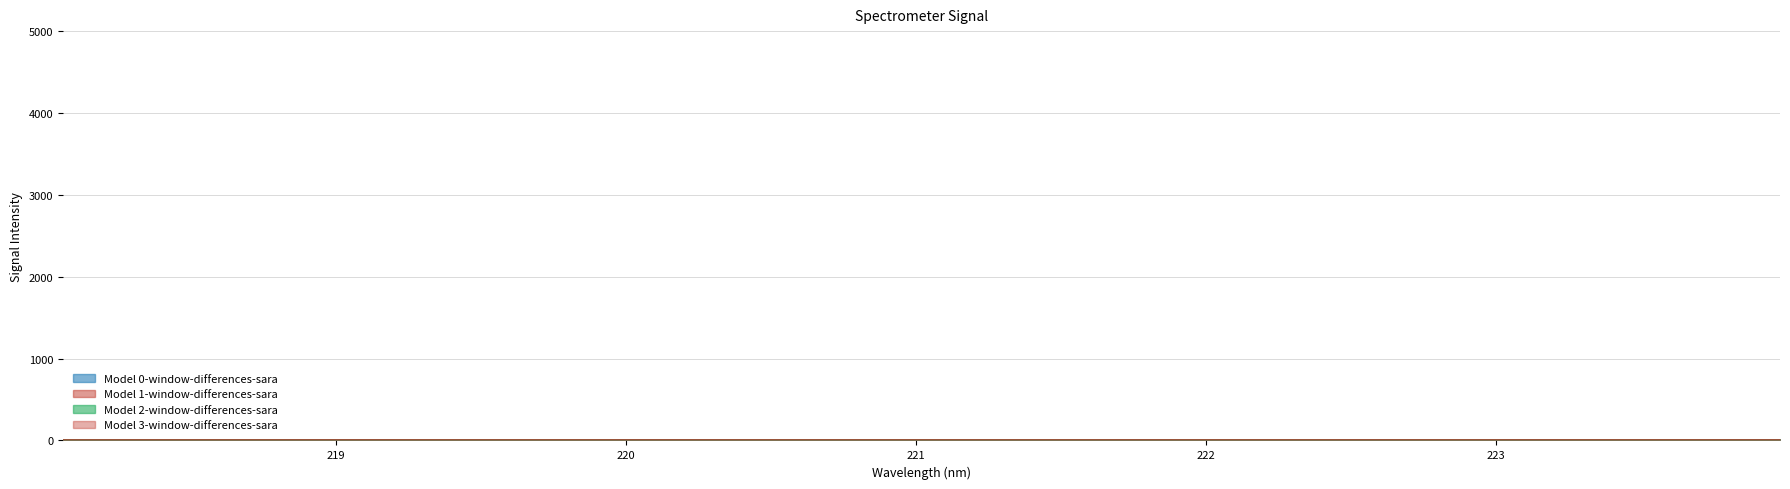

What is the minimum value shown in the chart?

12.1